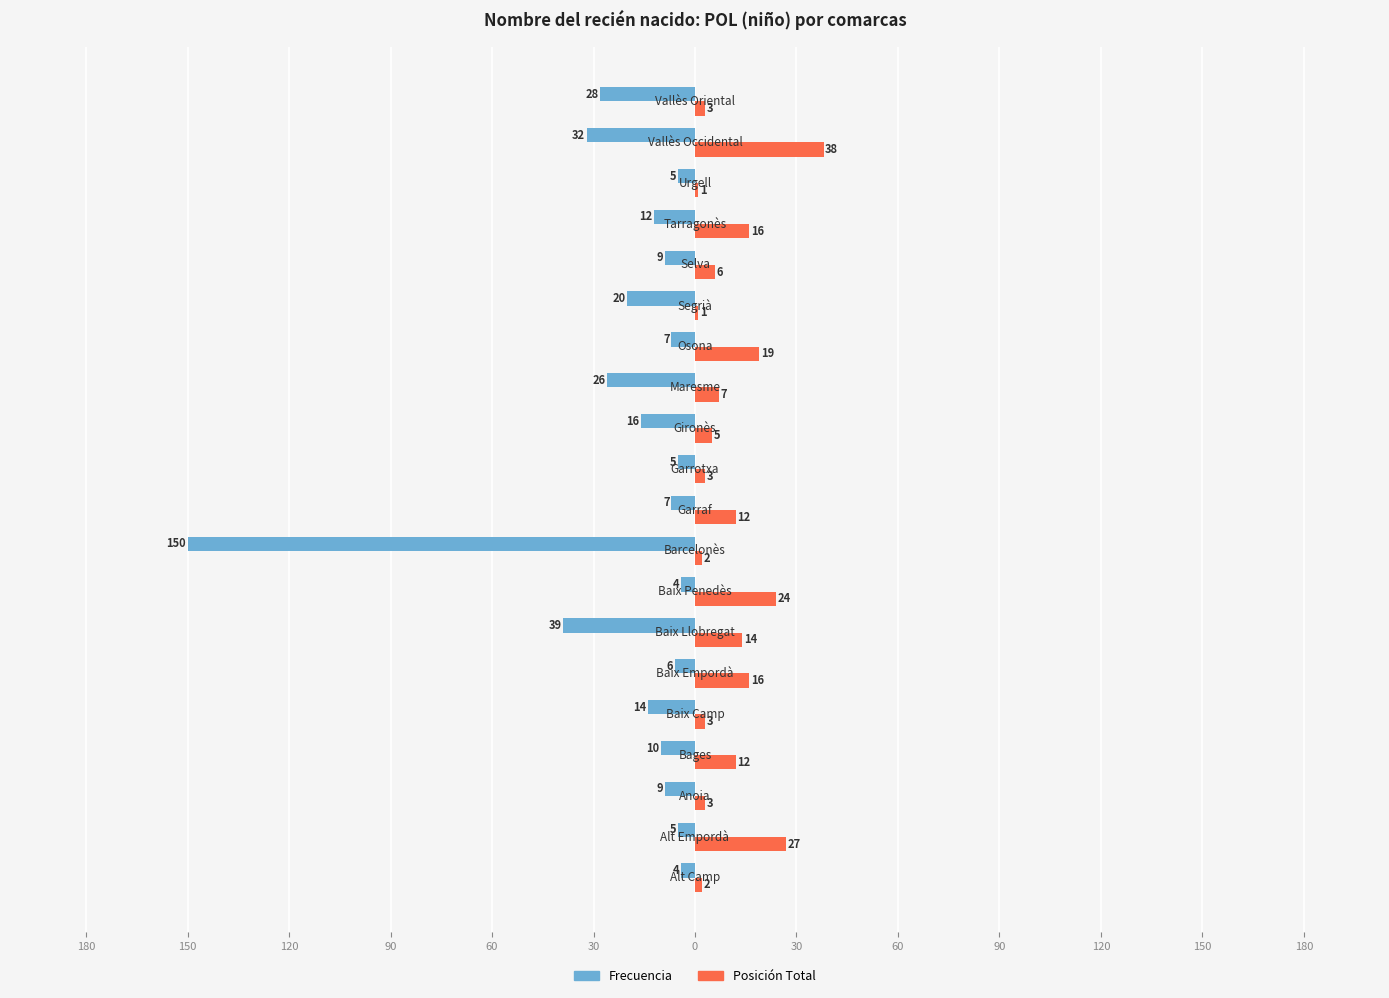

What are all the series names shown in the legend?

Frecuencia, Posición Total